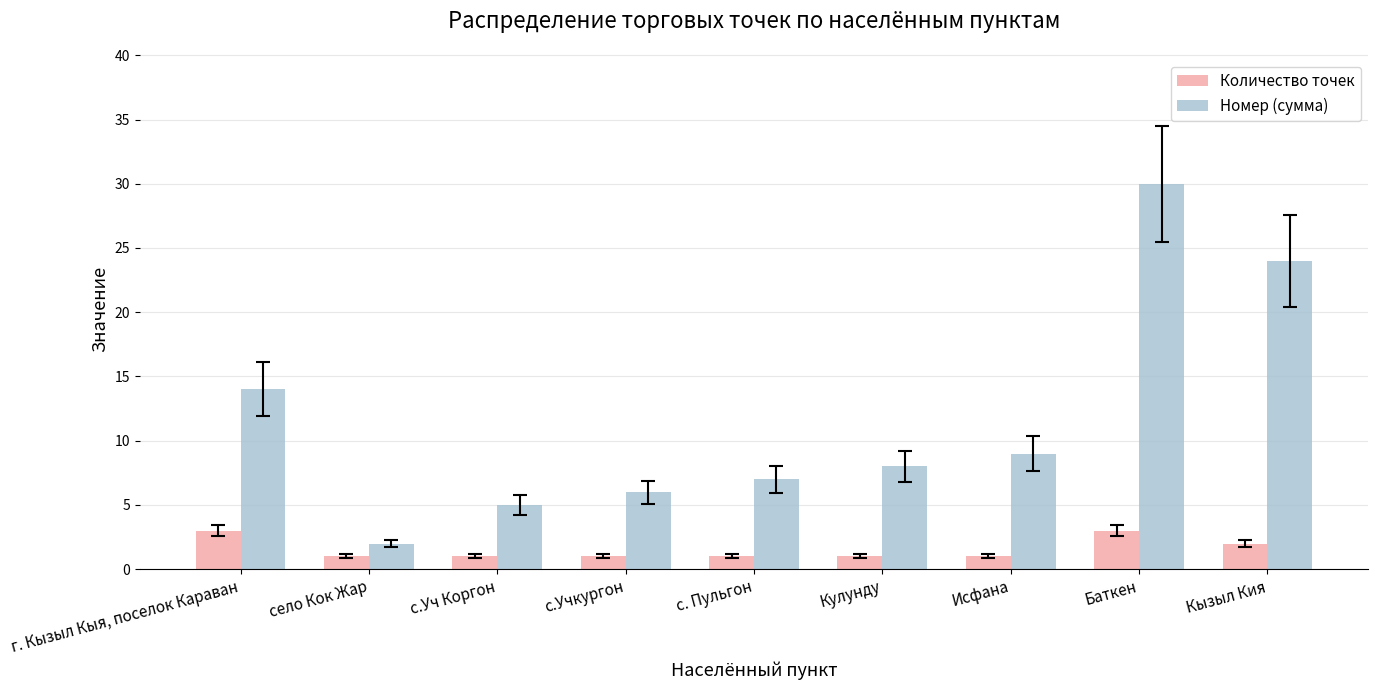

Rank the series at Кызыл Кия from lowest to highest value.

Количество точек, Номер (сумма)